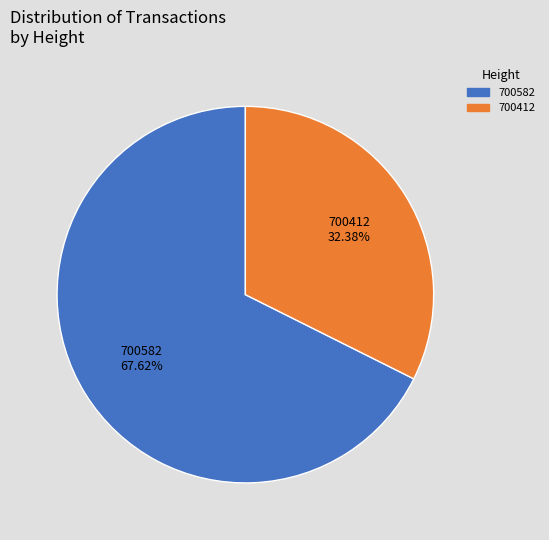

Is there a majority slice in this chart?

Yes